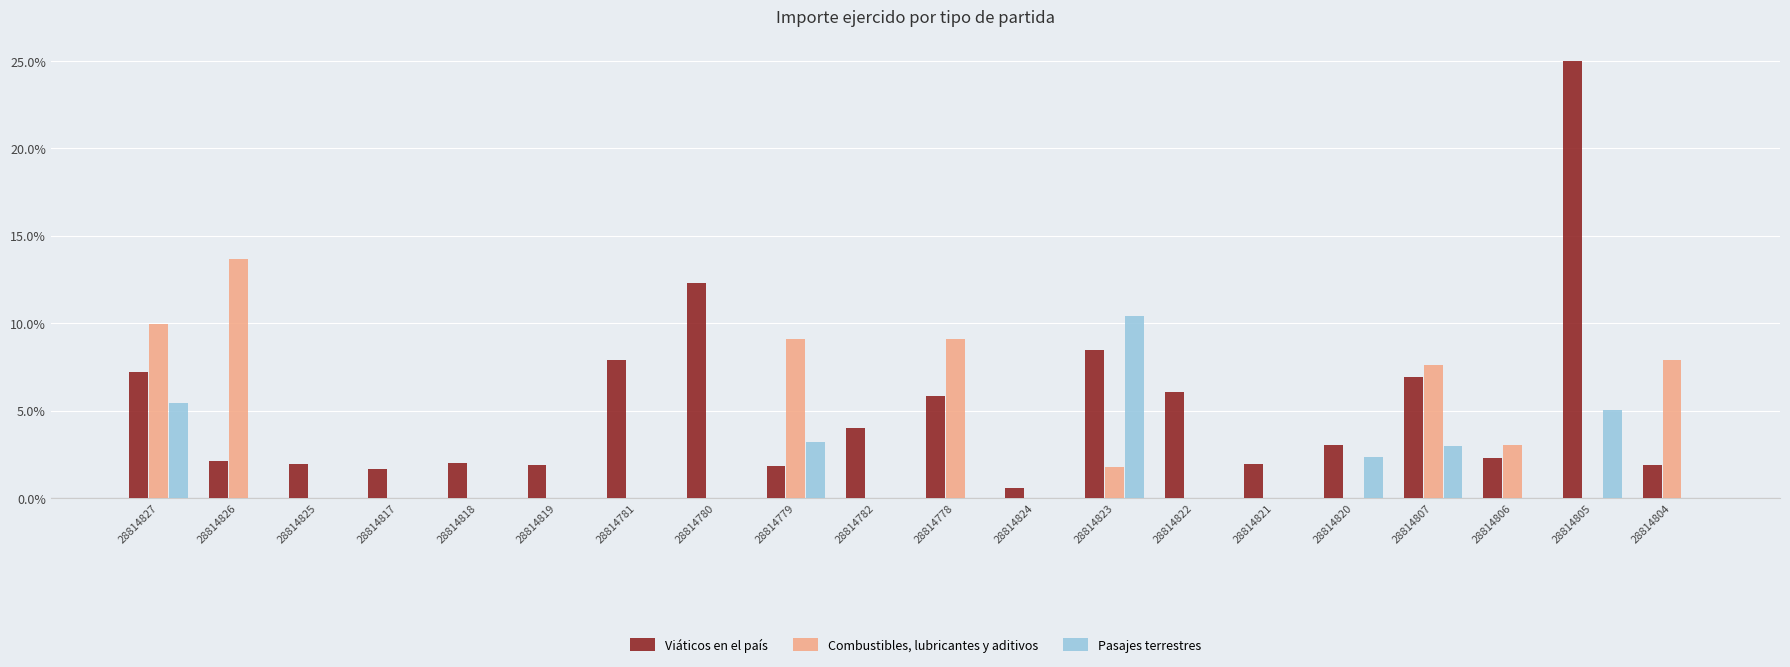

What is the difference between the Viáticos en el país values at 28814807 and 28814823?

1.5